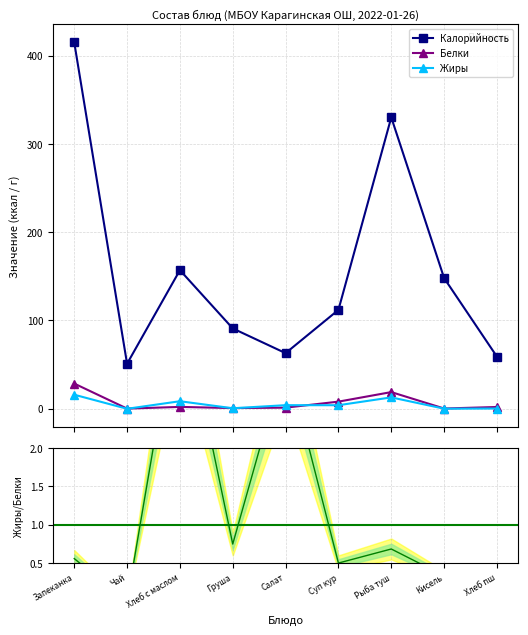

Rank the series at Груша from lowest to highest value.

Жиры, Белки, Калорийность